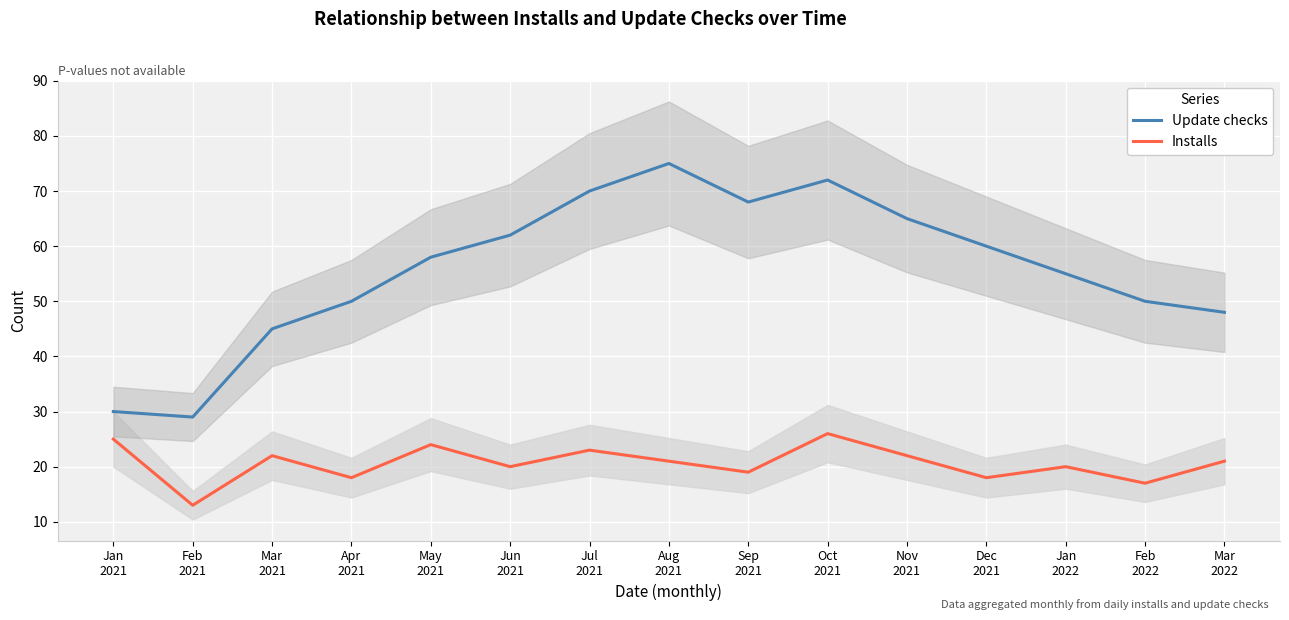

True or false: Installs has a value of 30 at Apr
2021.

False